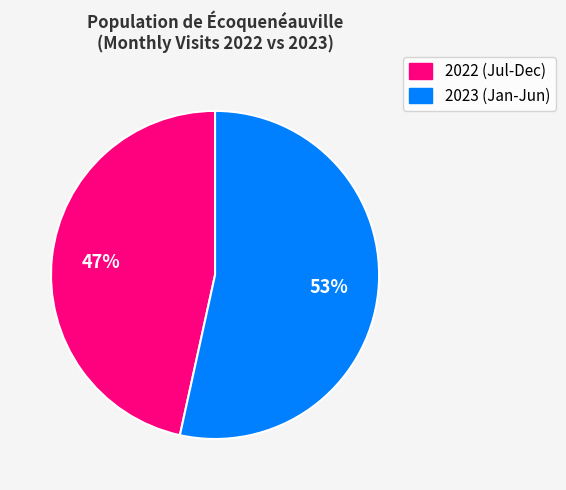

Which slice is the smallest?

2022 (Jul-Dec)